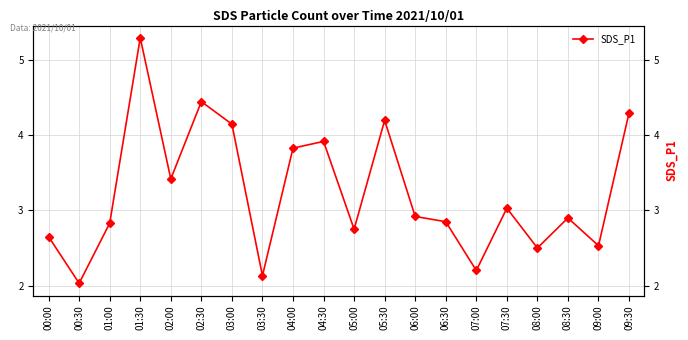

How many points are lower than both their immediate neighbors (excluding endpoints)?

7